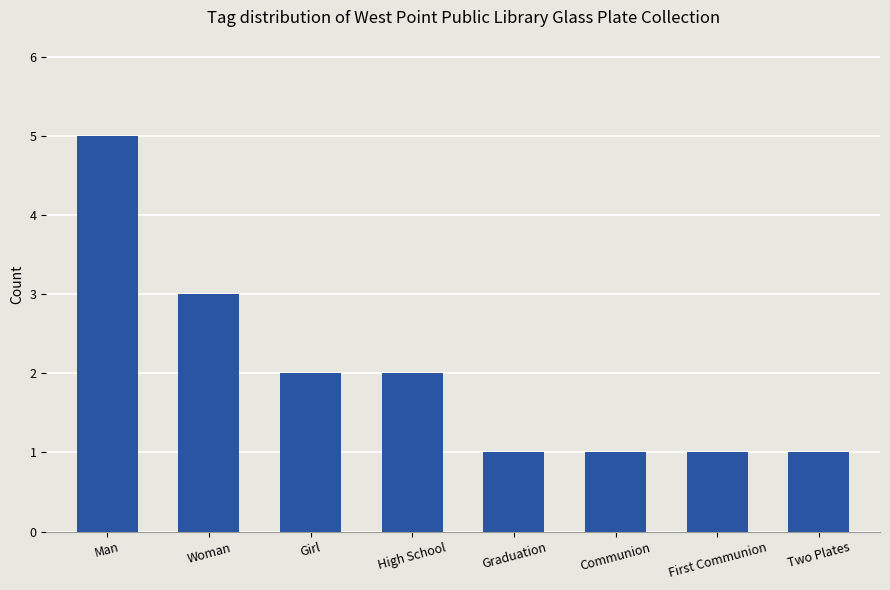

What is the change in value from Girl to Communion?

-1